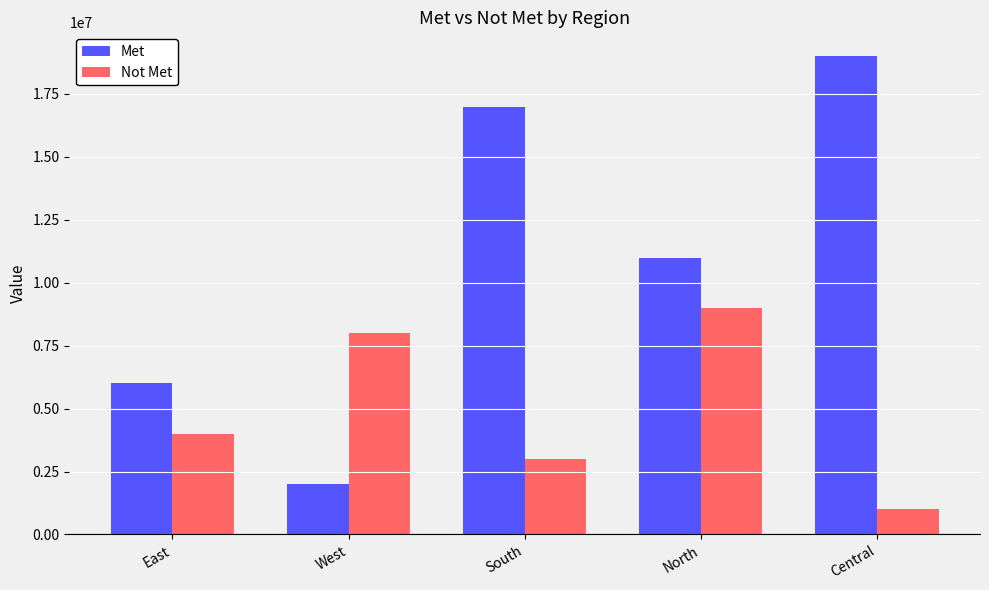

Reading left to right, extract all data points from this chart.

Met: 6000000	2000000	17000000	11000000	19000000
Not Met: 4000000	8000000	3000000	9000000	1000000